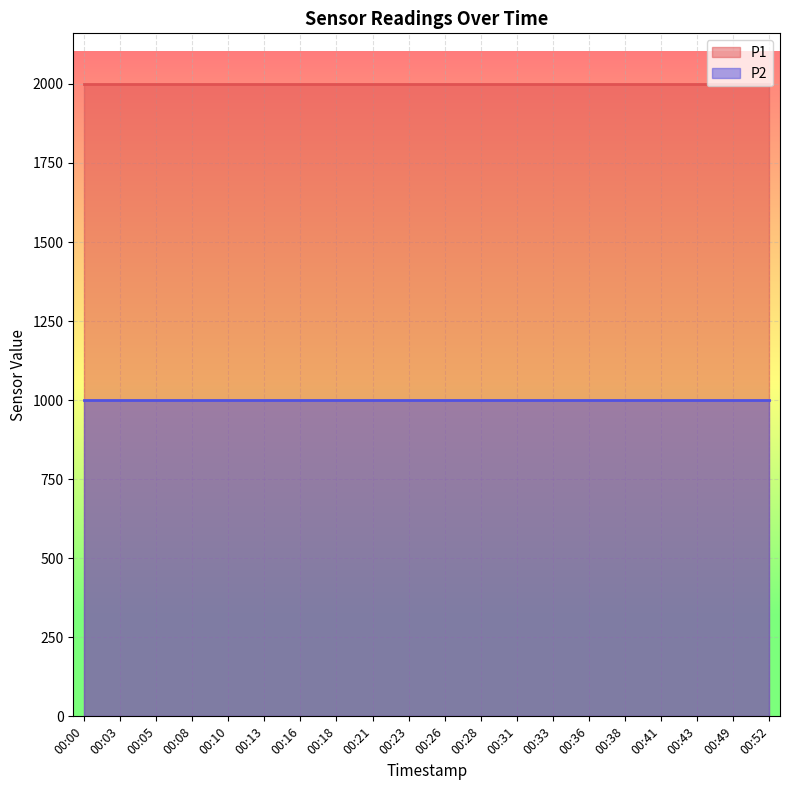

What are all the series names shown in the legend?

P1, P2